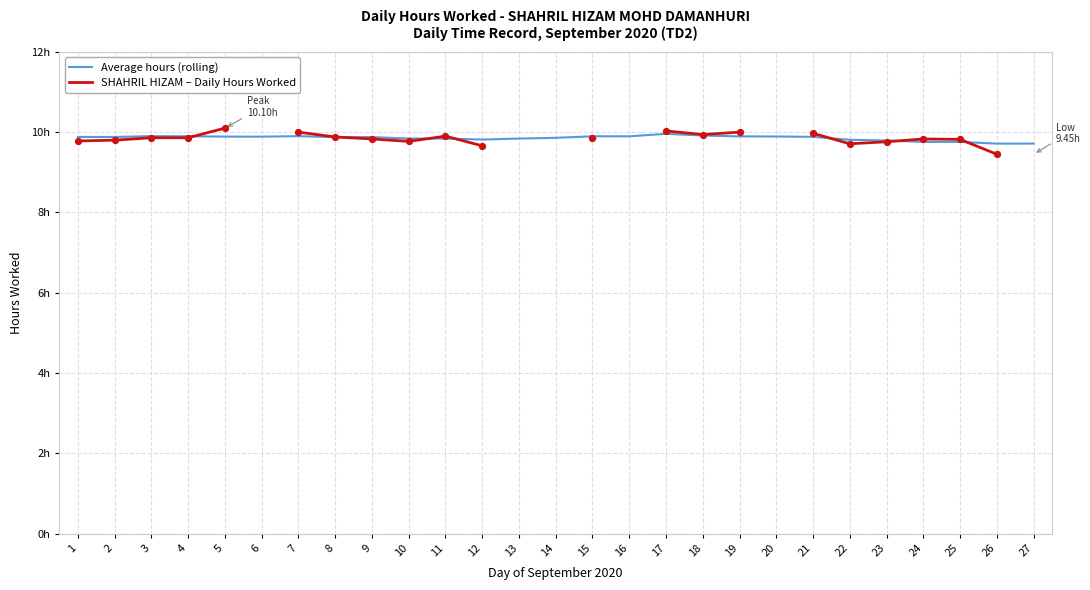

Which series has the largest total across all categories?

Average hours (rolling)